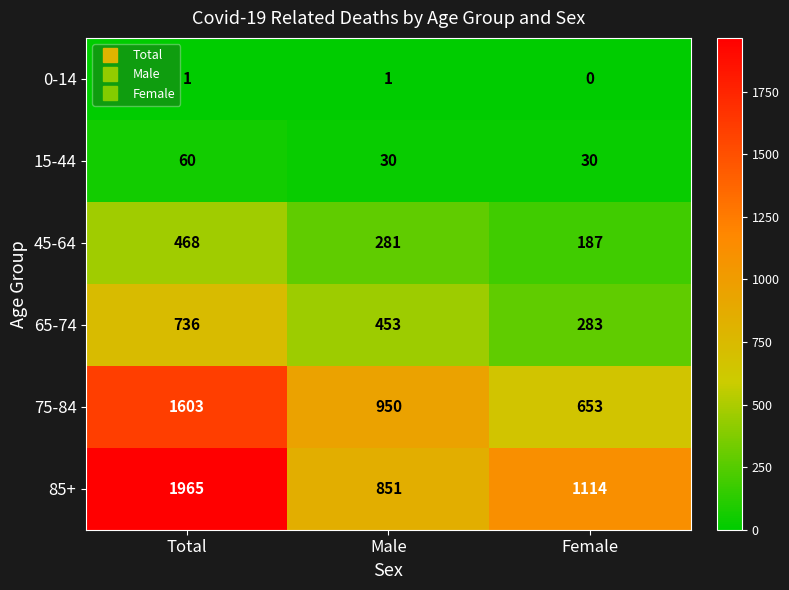

Rank the series by their maximum value, from highest to lowest.

85+, 75-84, 65-74, 45-64, 15-44, 0-14